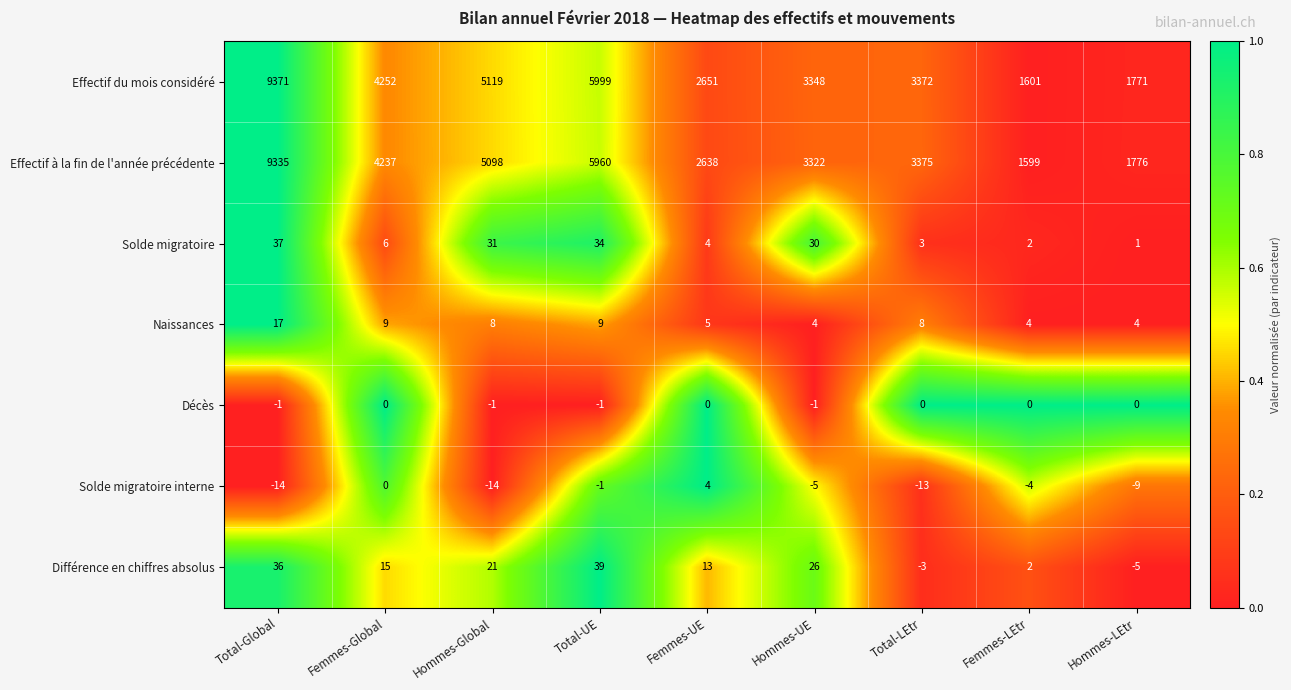

Between Femmes-UE and Hommes-UE, which series saw the biggest shift?

Effectif du mois considéré